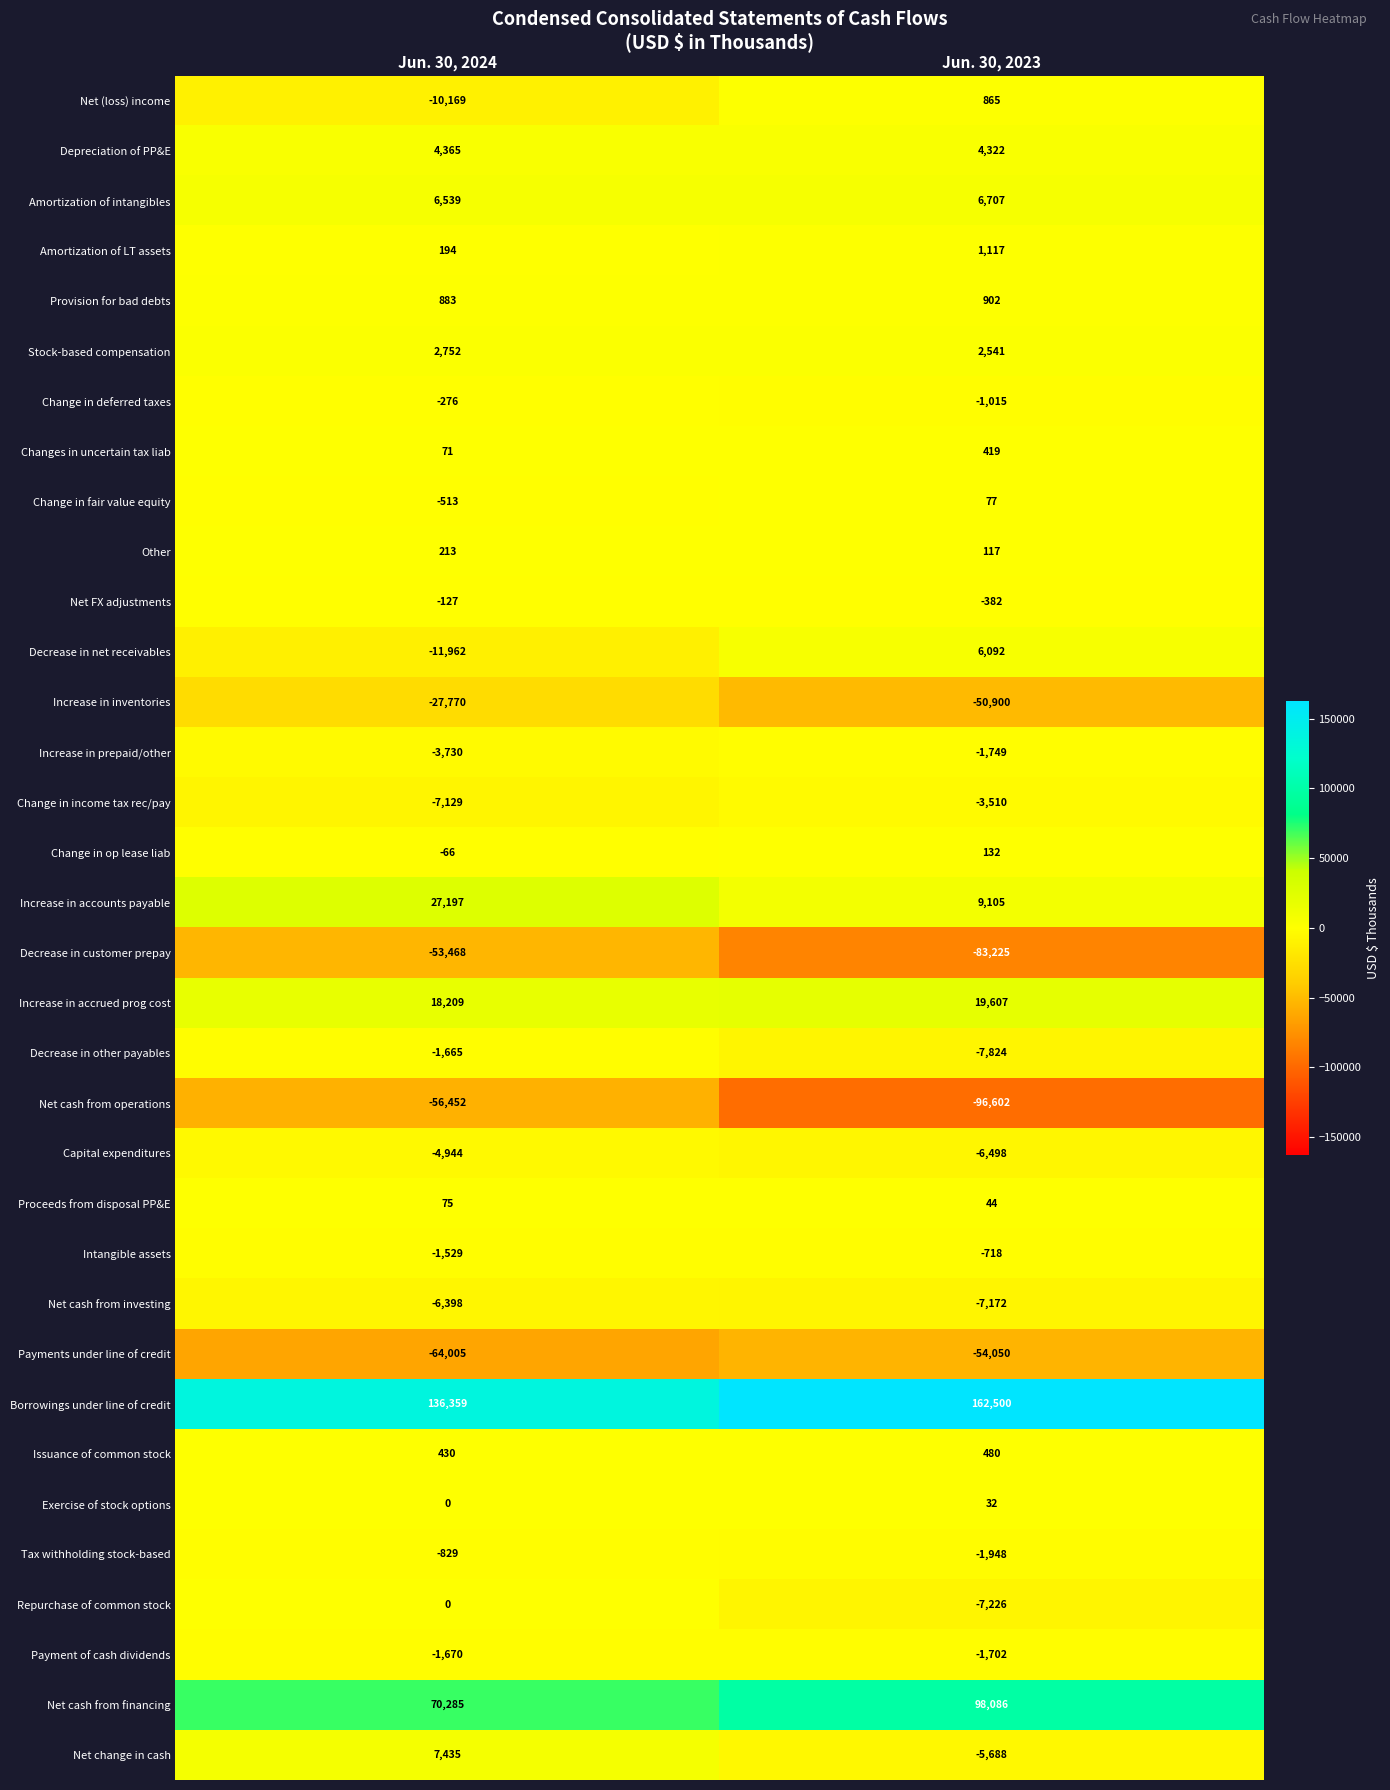

Which series changed the most between Jun. 30, 2024 and Jun. 30, 2023?

Net cash from operations